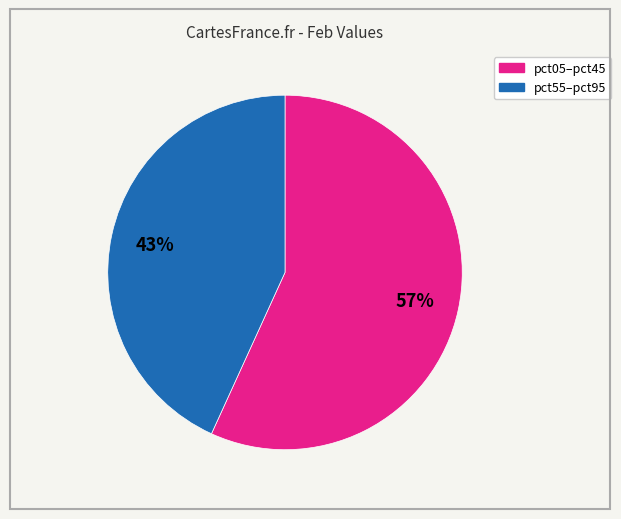

Is there any slice that represents more than half of the pie?

Yes